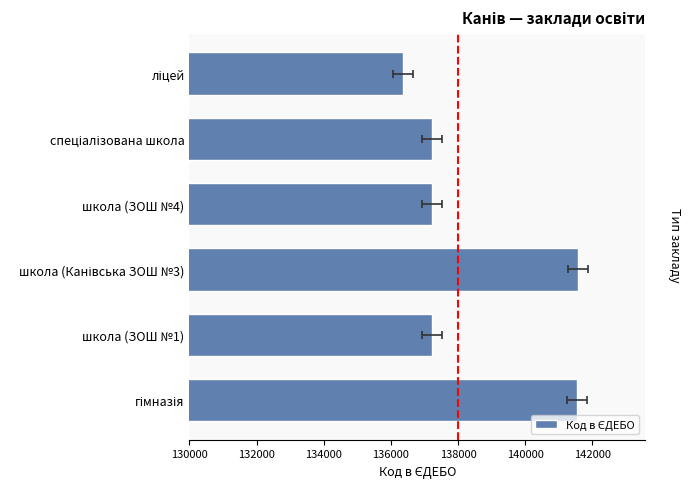

How many data points are less than 137231?

3